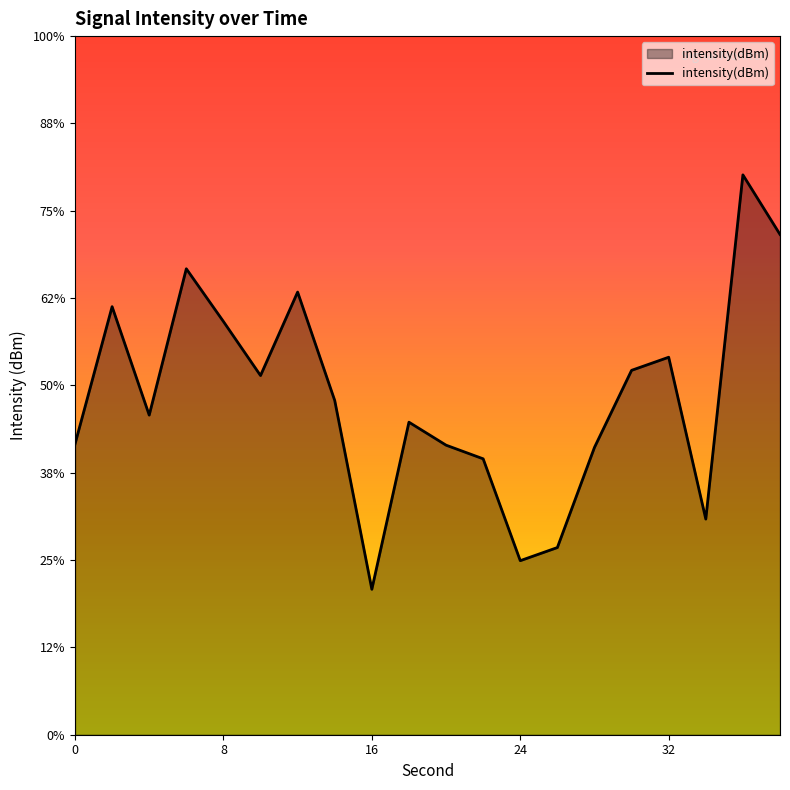

At which label is the value closest to -131?

12